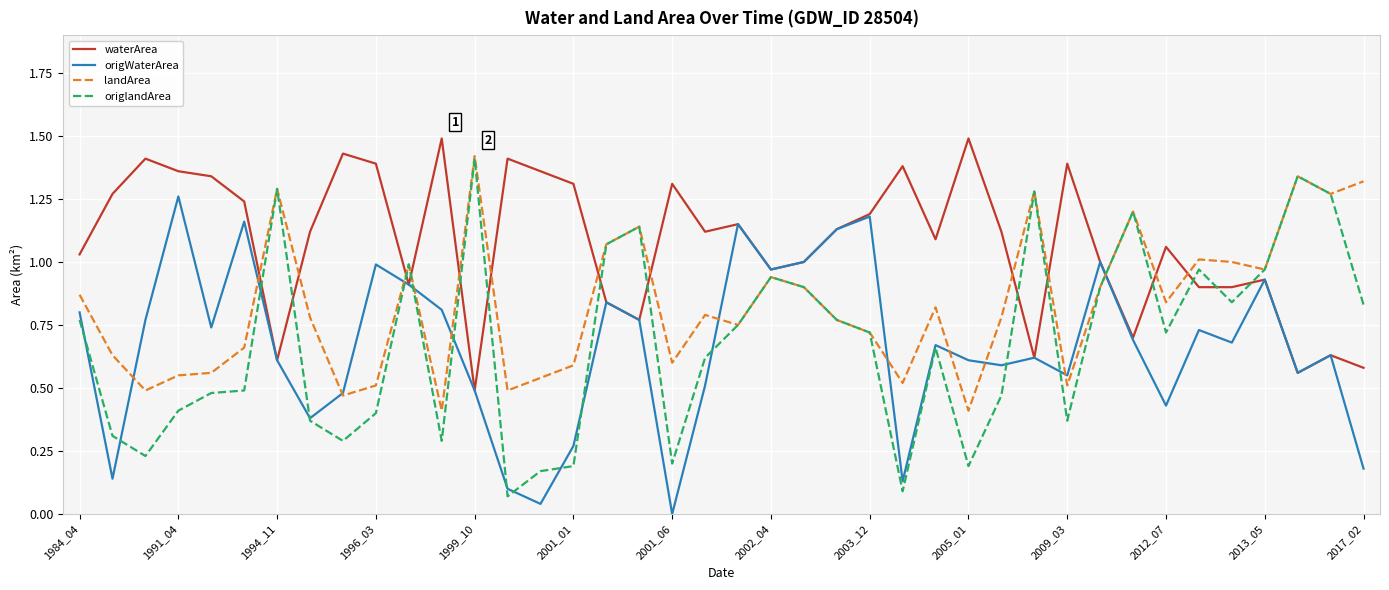

Which series has the largest range (max minus min)?

origlandArea